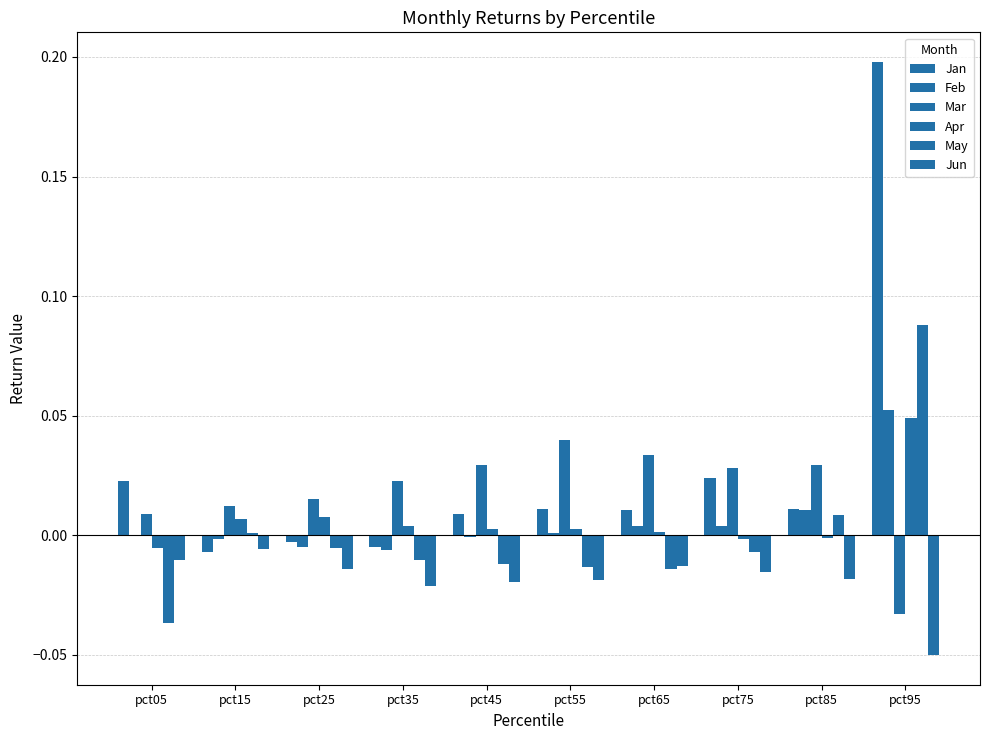

What is the sum of all Jan values?

0.3